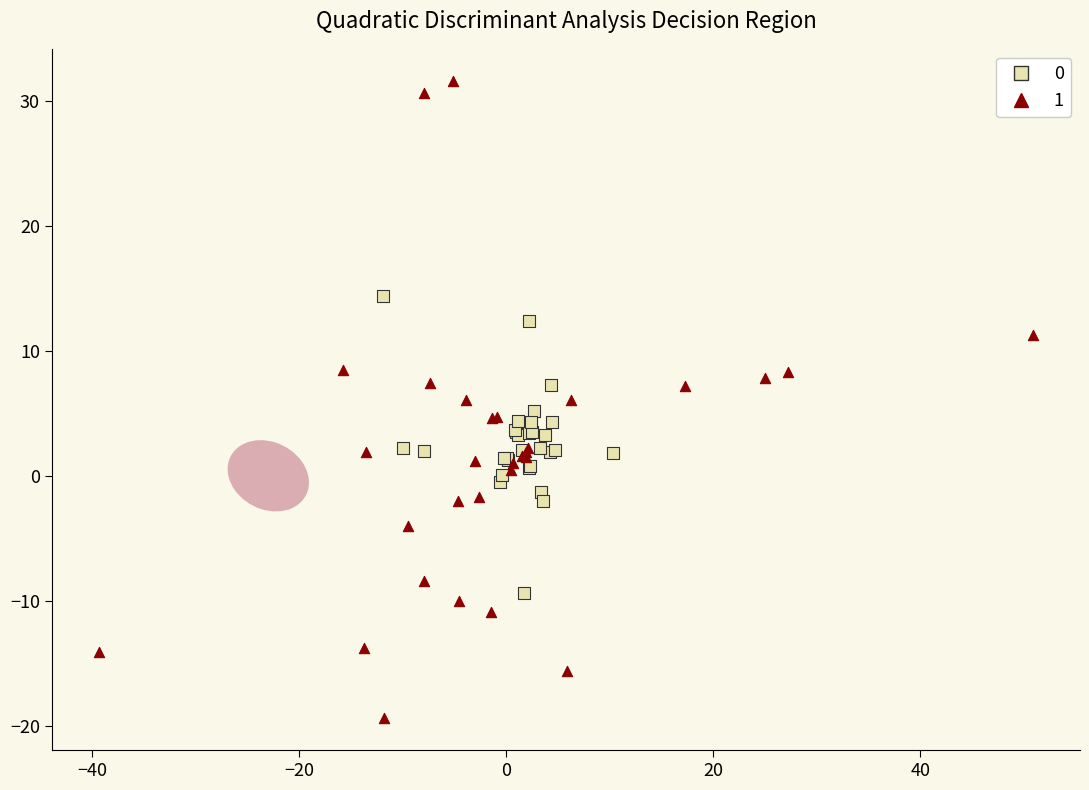

Which series contains the lowest Y value?

1